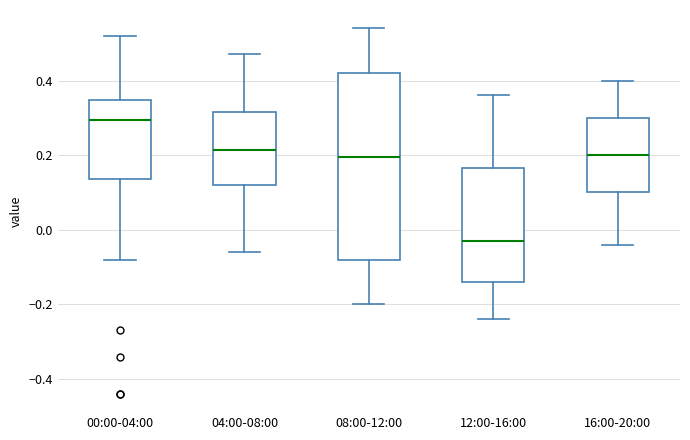

Which box is the tallest, from its lower edge to its upper edge?

08:00-12:00